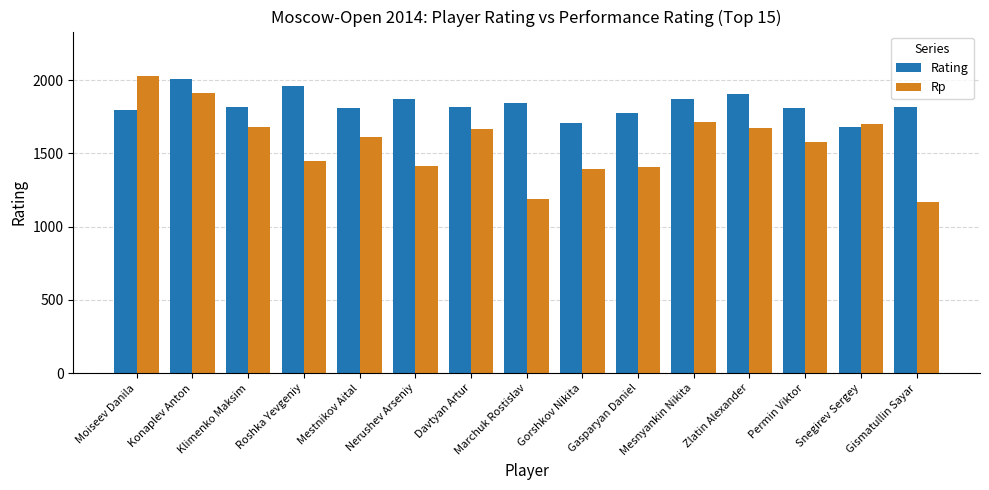

At how many categories does at least one series exceed 1609?

15